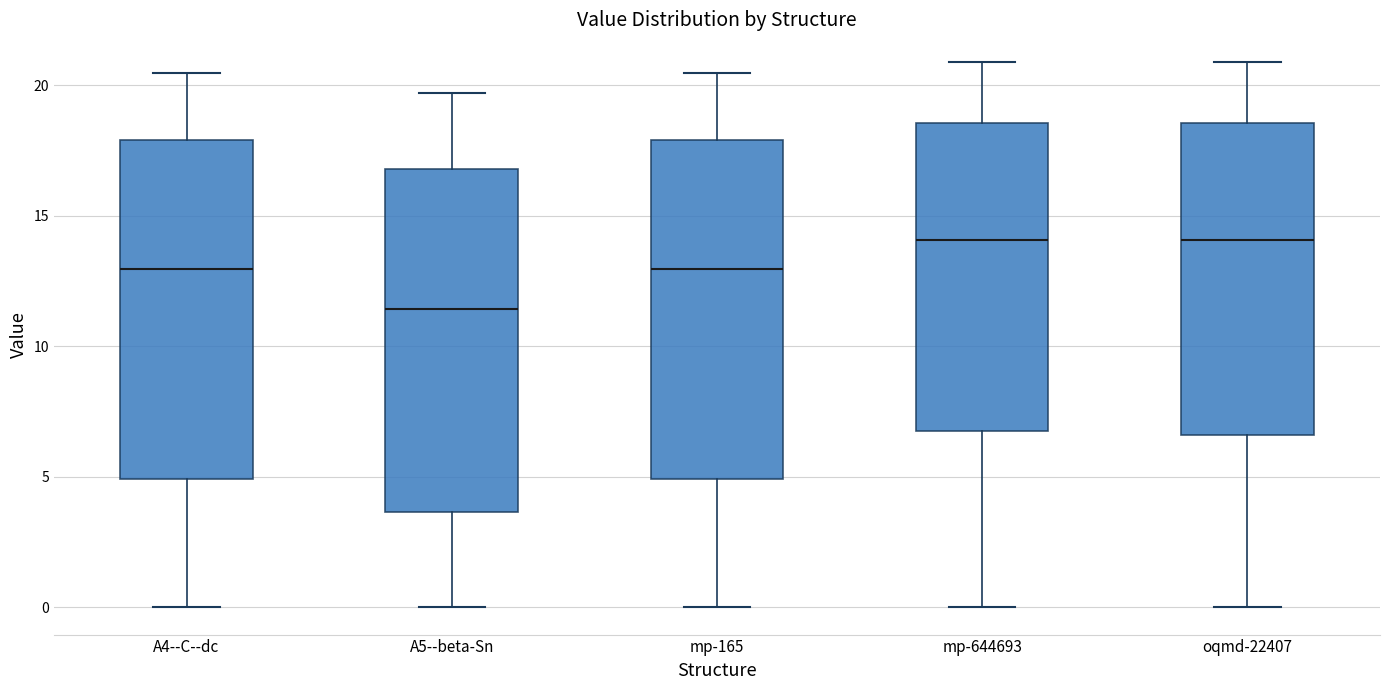

Reading left to right, read every box against the y-axis: the position of its median line, the range the box covers, and the ends of its whiskers. The values are not printed on the chart, so give them approximately, as read against the axis.

A4--C--dc: median 13.0, box 5.0 to 18.0, whiskers 0.0 to 20.5
A5--beta-Sn: median 11.5, box 3.5 to 17.0, whiskers 0.0 to 19.5
mp-165: median 13.0, box 5.0 to 18.0, whiskers 0.0 to 20.5
mp-644693: median 14.0, box 6.5 to 18.5, whiskers 0.0 to 21.0
oqmd-22407: median 14.0, box 6.5 to 18.5, whiskers 0.0 to 21.0